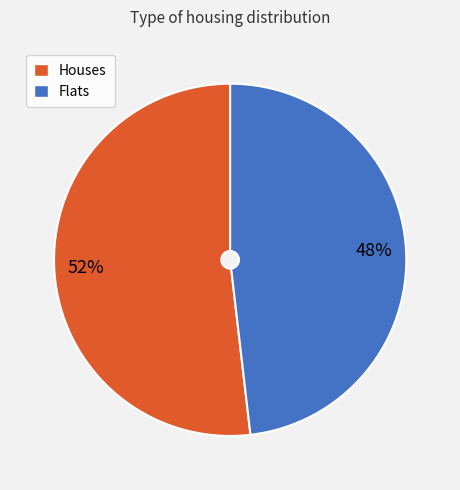

Rank the categories by value from highest to lowest.

Houses, Flats